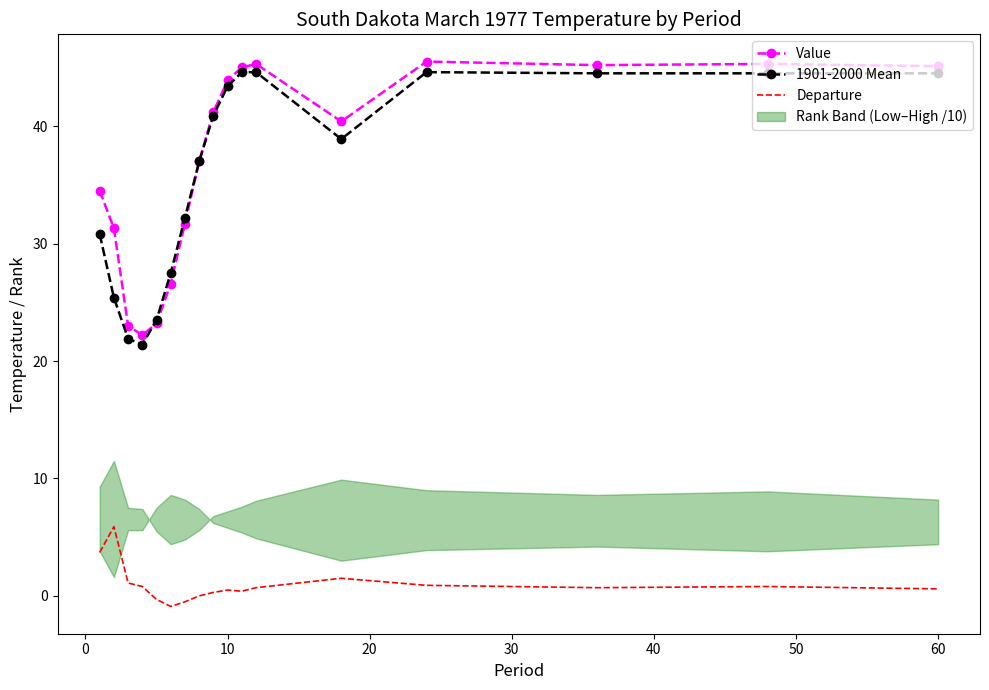

What is the highest value of the Departure series?

5.9